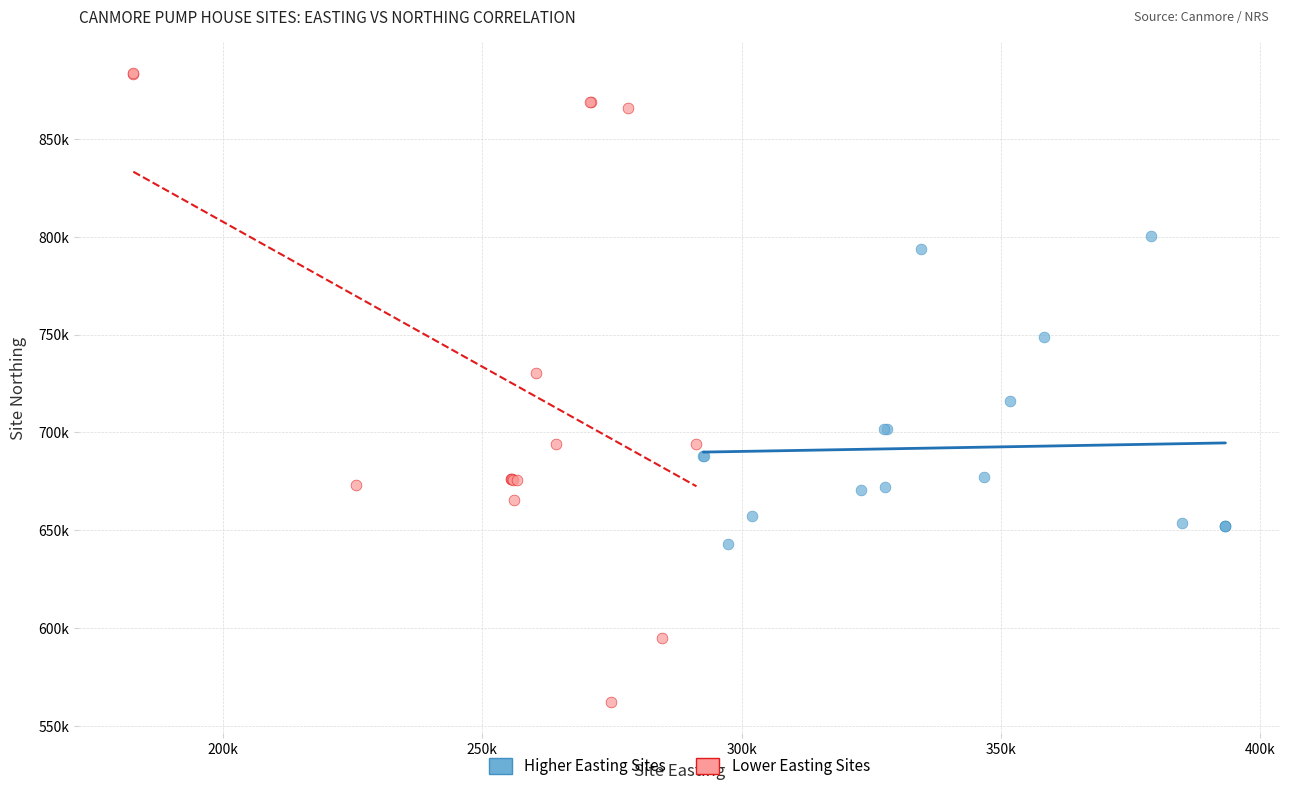

What are all the series names shown in the legend?

Higher Easting Sites, Lower Easting Sites